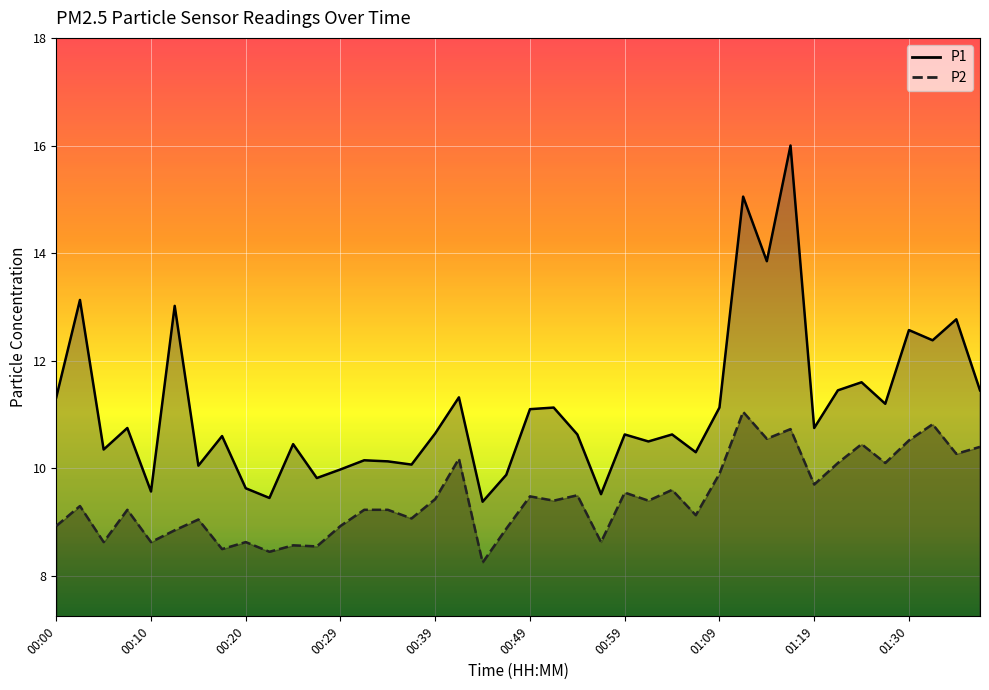

What is the difference between the highest and lowest values at 00:39?

1.2